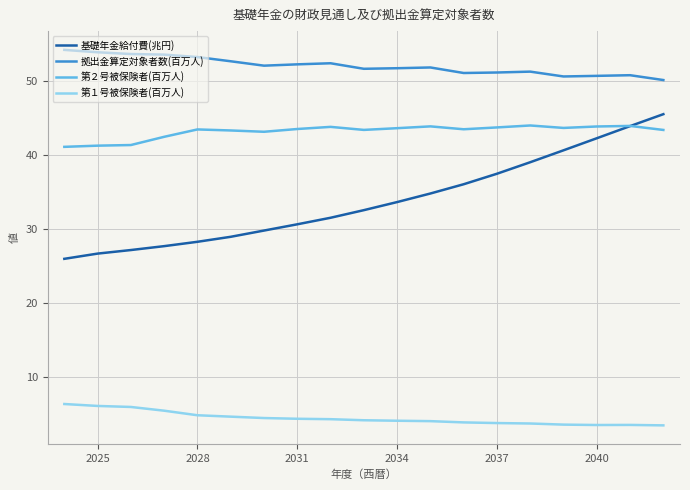

What is the minimum value shown in the chart?

3.5